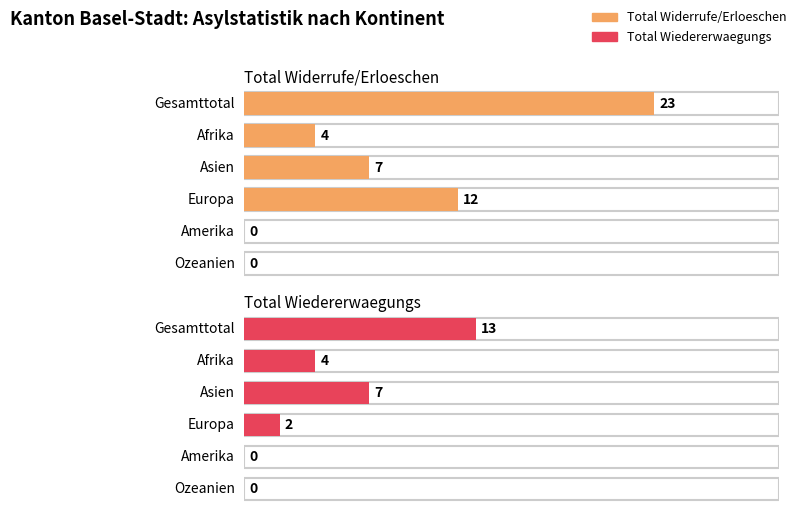

At how many categories does at least one series exceed 14?

1